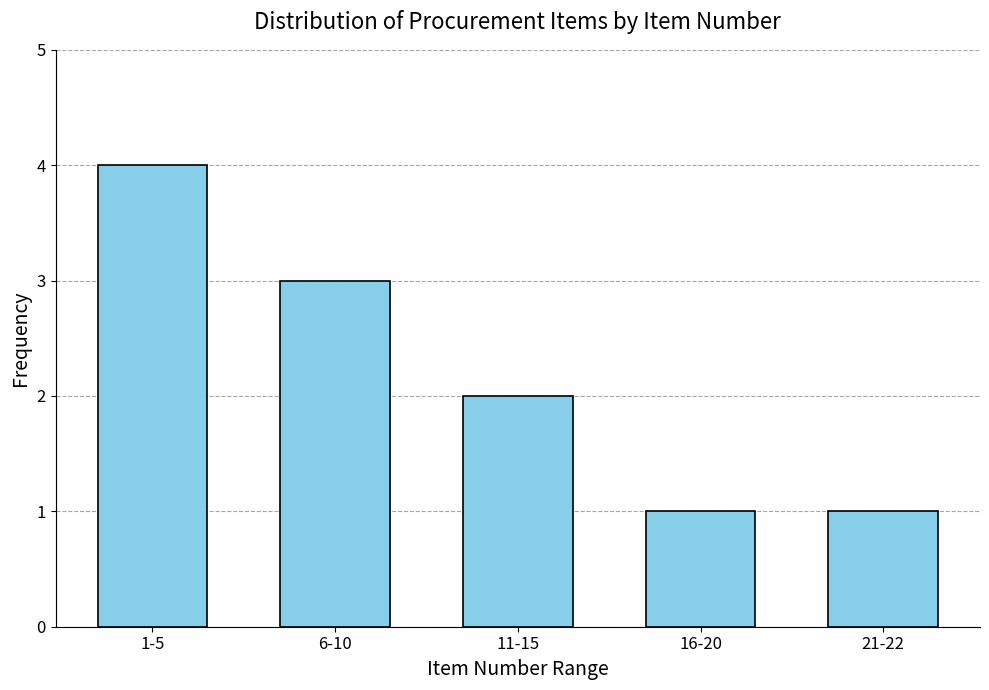

Reading right to left, extract all data points from this chart.

1	1	2	3	4